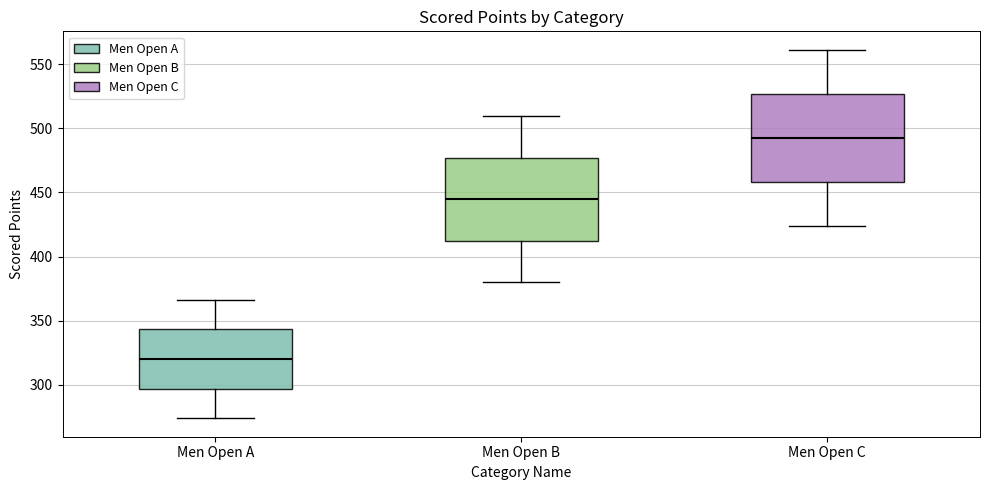

Where is the upper edge of the box for Men Open C on the y-axis? The values are not printed on the chart, so give them approximately, as read against the axis.

525